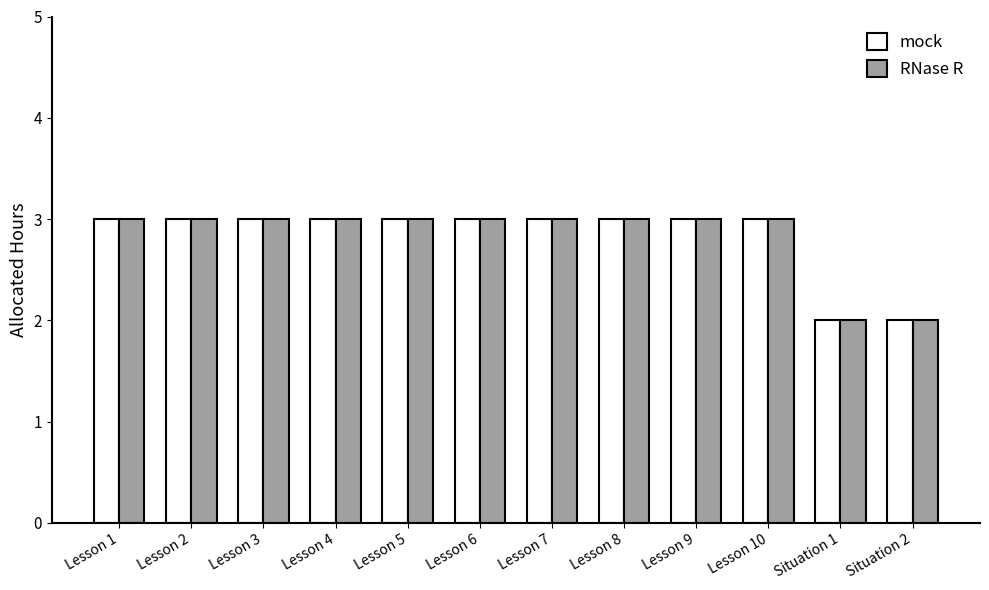

What is the highest value of the RNase R series?

3